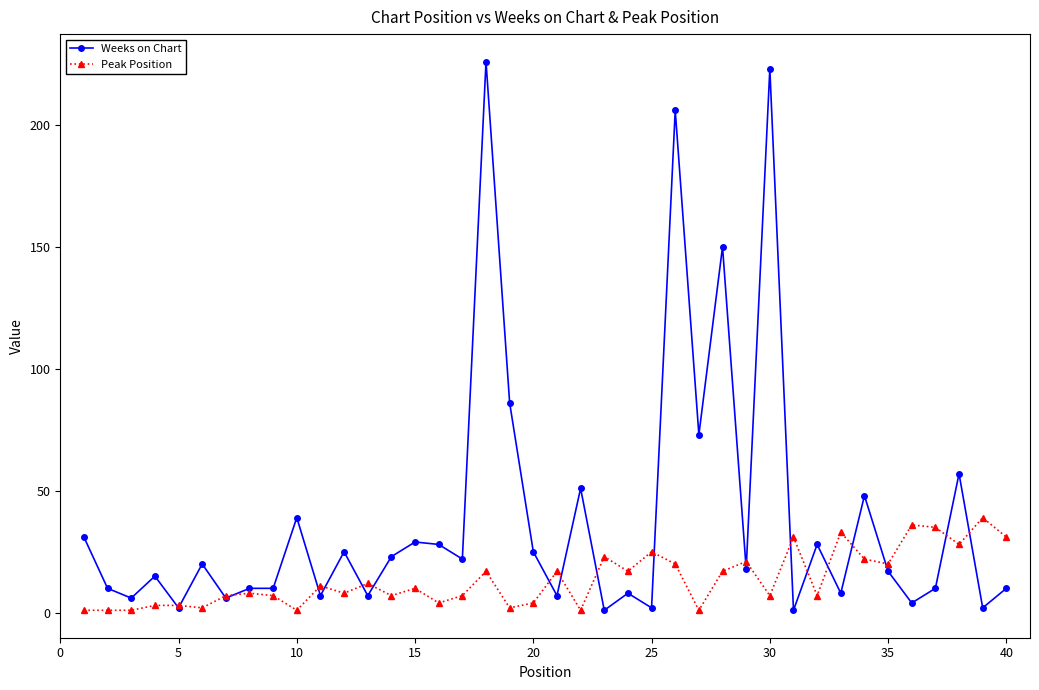

Reading left to right, what are all the values shown in this chart?

Weeks on Chart: 31	10	6	15	2	20	6	10	10	39	7	25	7	23	29	28	22	226	86	25	7	51	1	8	2	206	73	150	18	223	1	28	8	48	17	4	10	57	2	10
Peak Position: 1	1	1	3	3	2	7	8	7	1	11	8	12	7	10	4	7	17	2	4	17	1	23	17	25	20	1	17	21	7	31	7	33	22	20	36	35	28	39	31